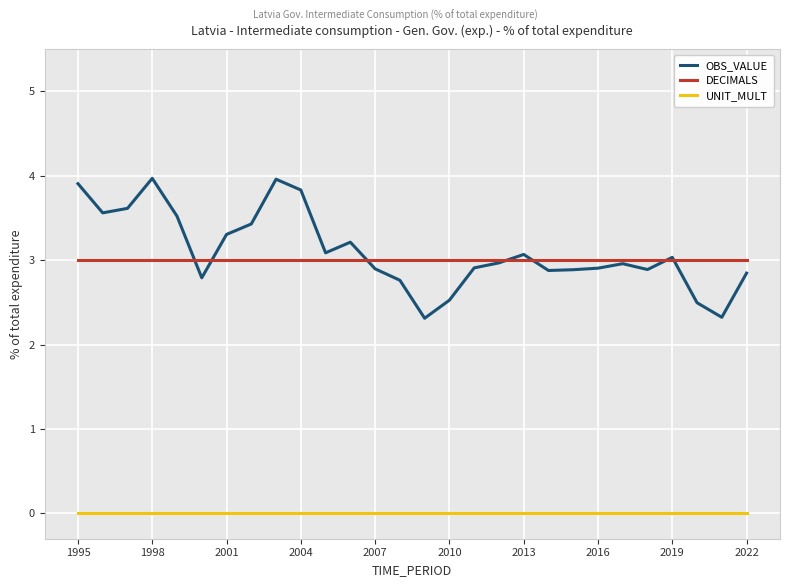

True or false: UNIT_MULT and OBS_VALUE cross at least once.

False